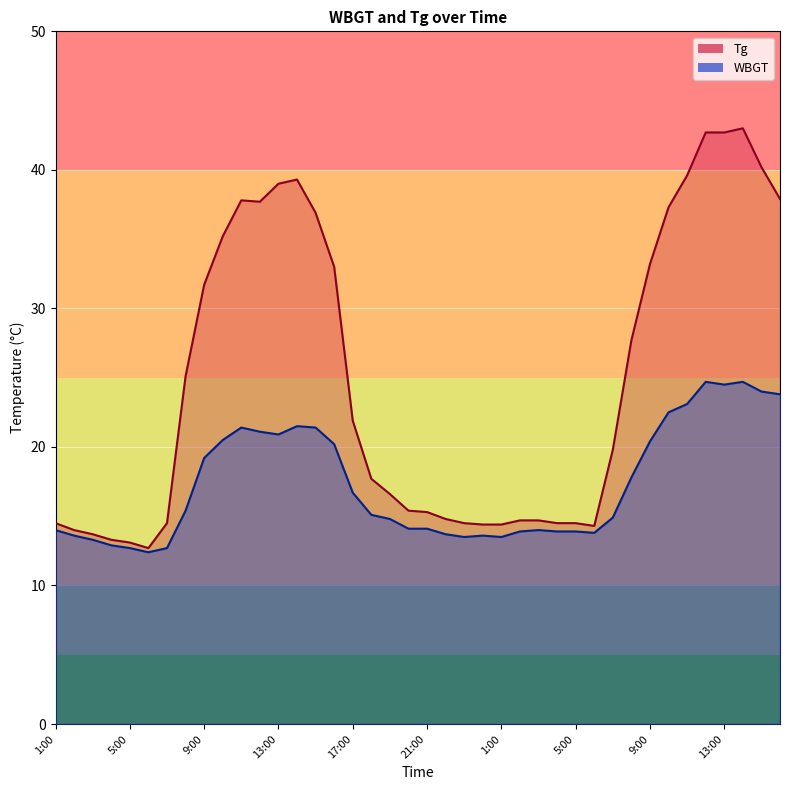

What is the label of the 23rd point from the left?

23:00